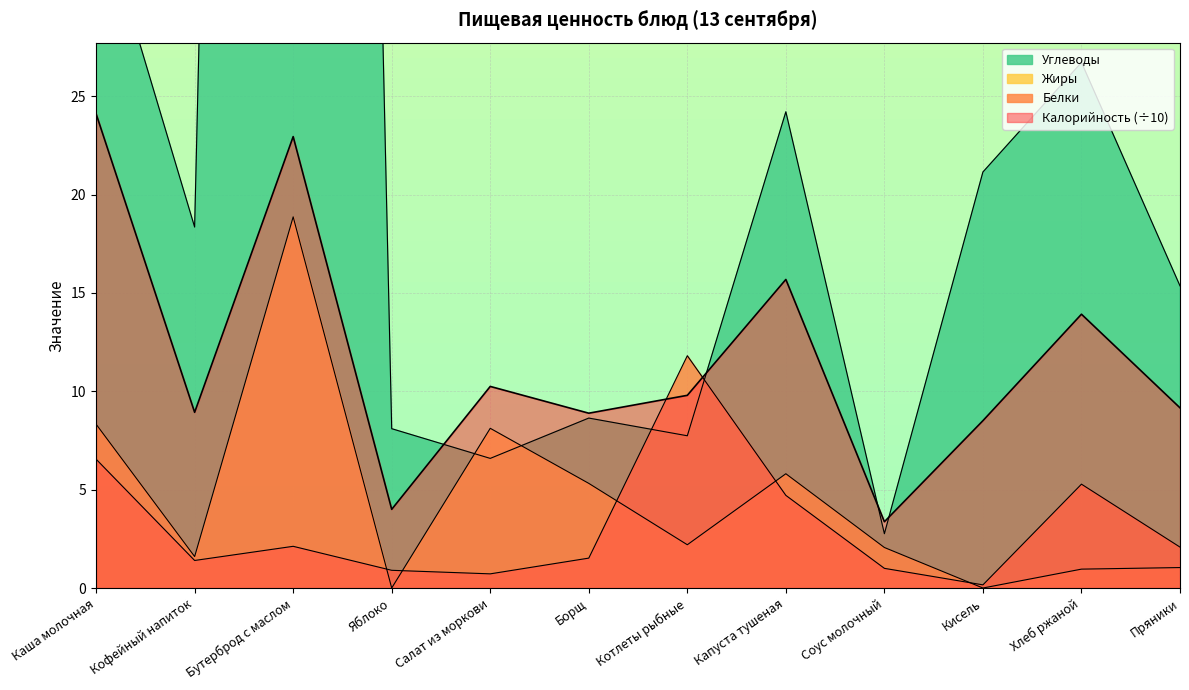

What are all the series names shown in the legend?

Калорийность, Белки, Жиры, Углеводы